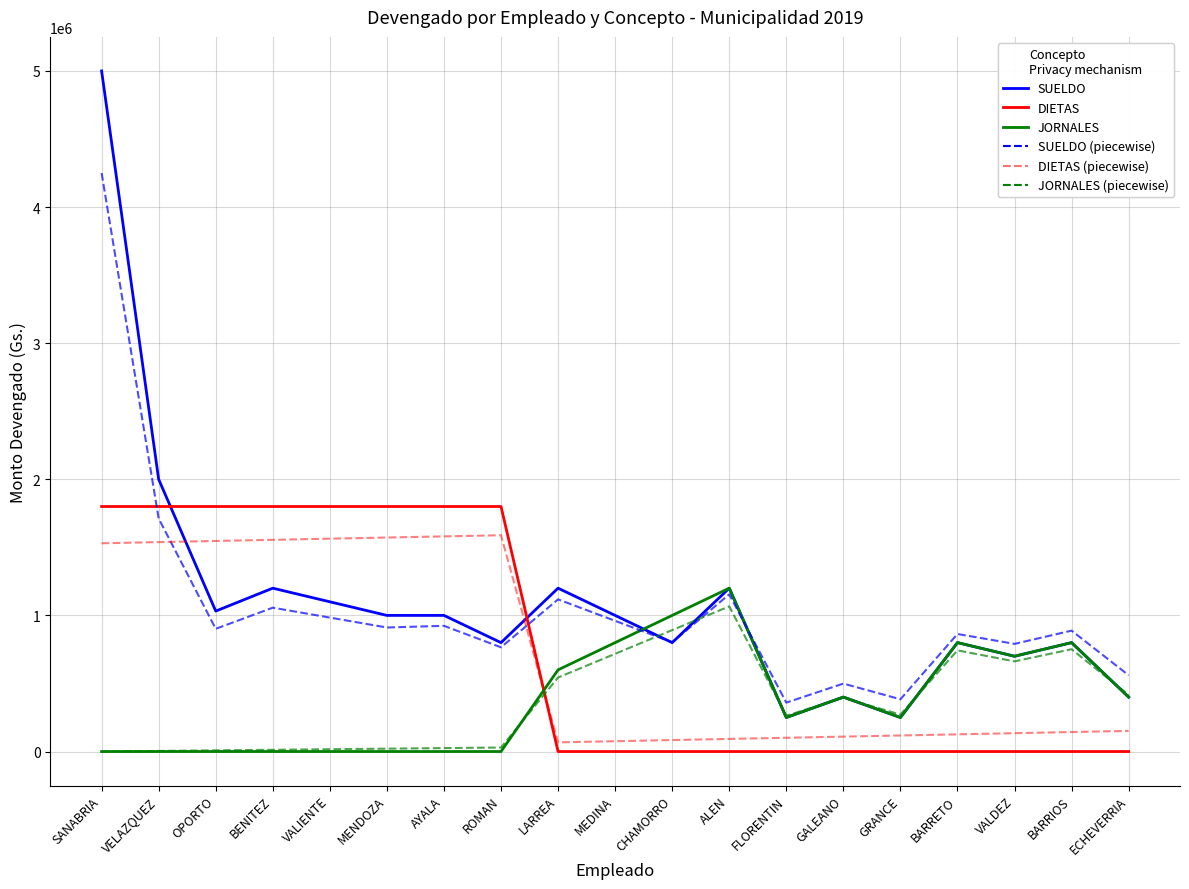

Where is JORNALES nearest to the value 600000?

LARREA